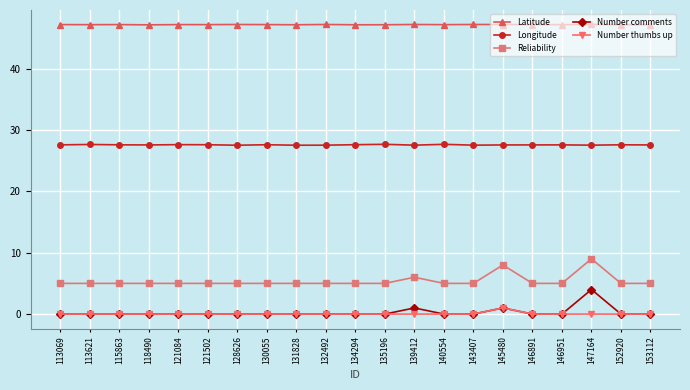

What is the maximum value shown in the chart?

47.2